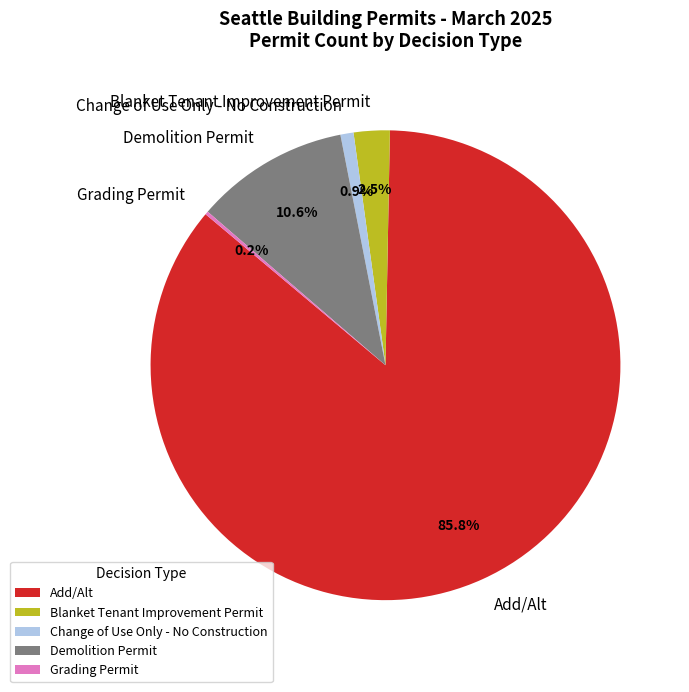

Which category has the biggest portion of the pie?

Add/Alt